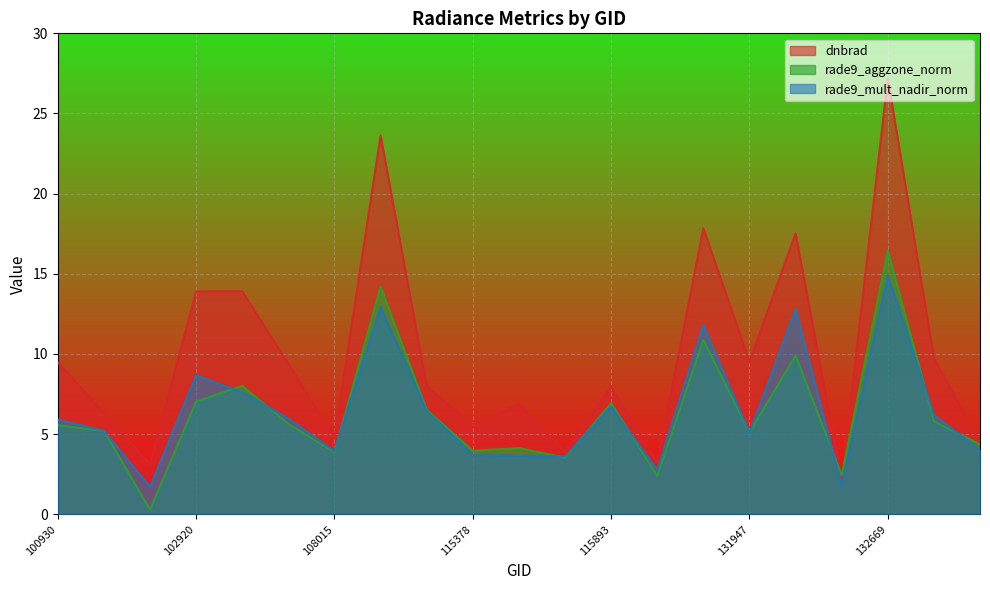

What is the value of the rade9_aggzone_norm point at the 8th from the left?

14.2